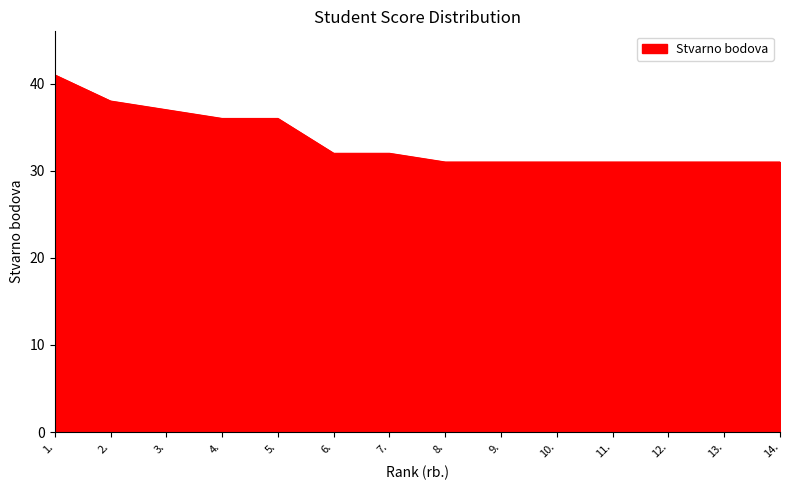

What is the minimum value shown in the chart?

31